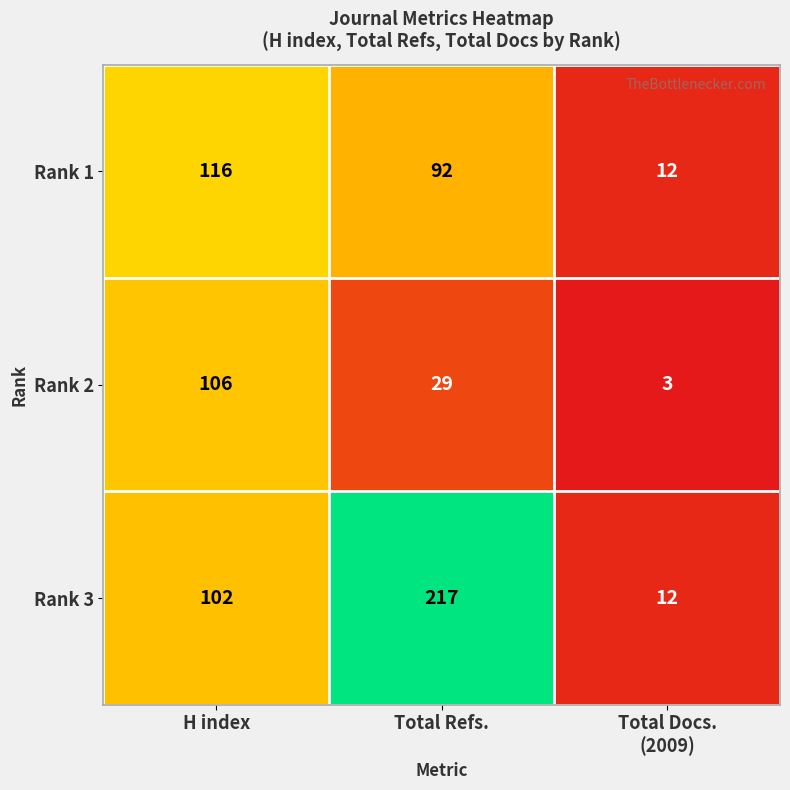

Which series has the largest total across all categories?

Rank 3